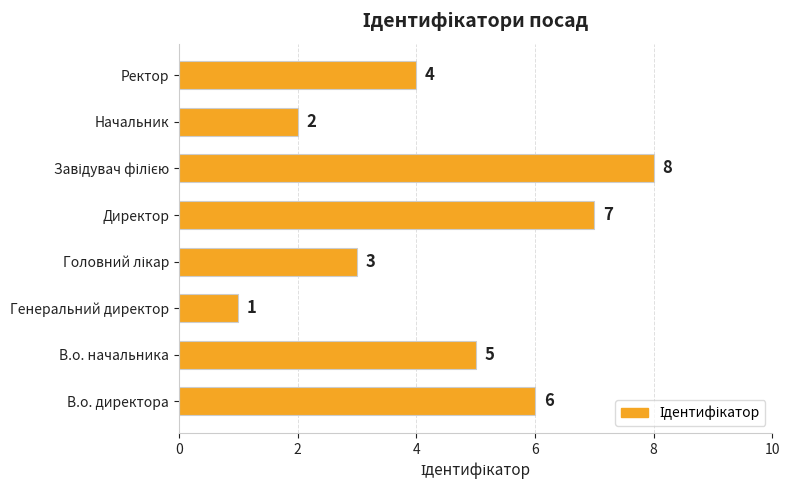

How many values are below 5?

4